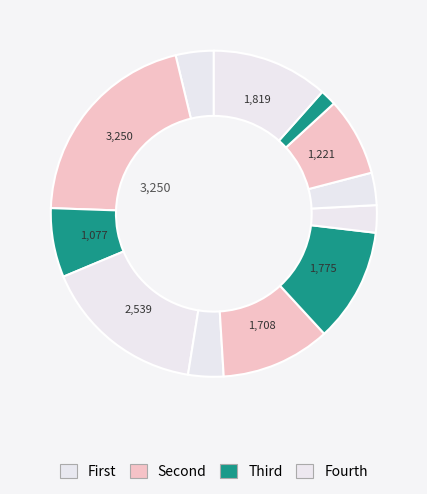

Count the number of slices in the pie.

12